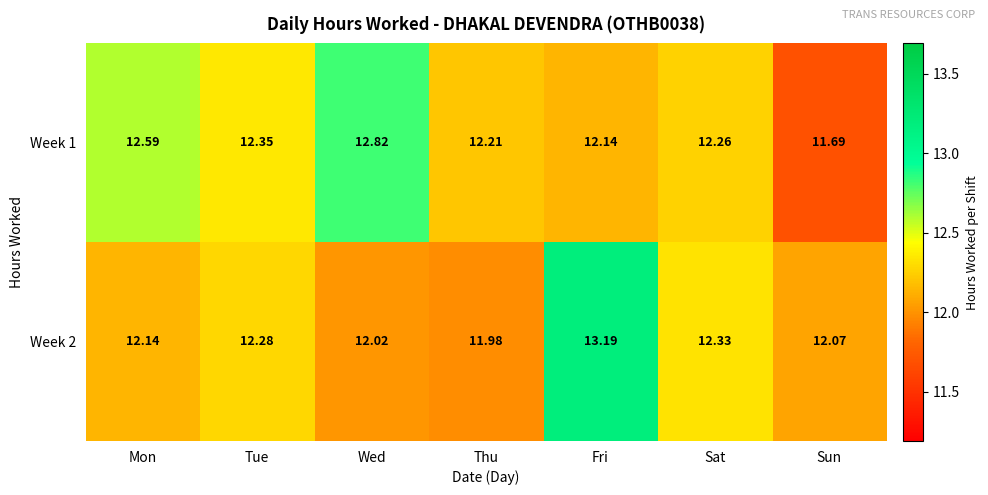

Which category has the lowest value in the Week 2 series?

Thu